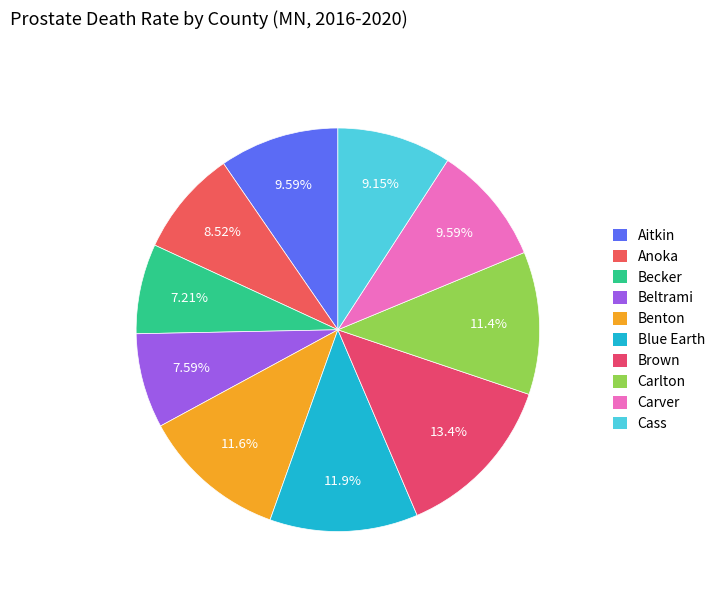

Count the number of slices in the pie.

10